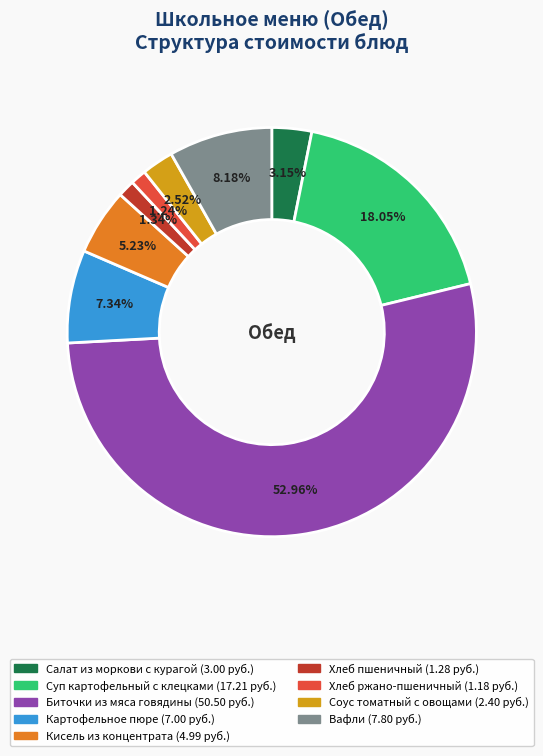

Combined, what portion of the pie is Кисель из концентрата and Хлеб ржано-пшеничный?

6.5%